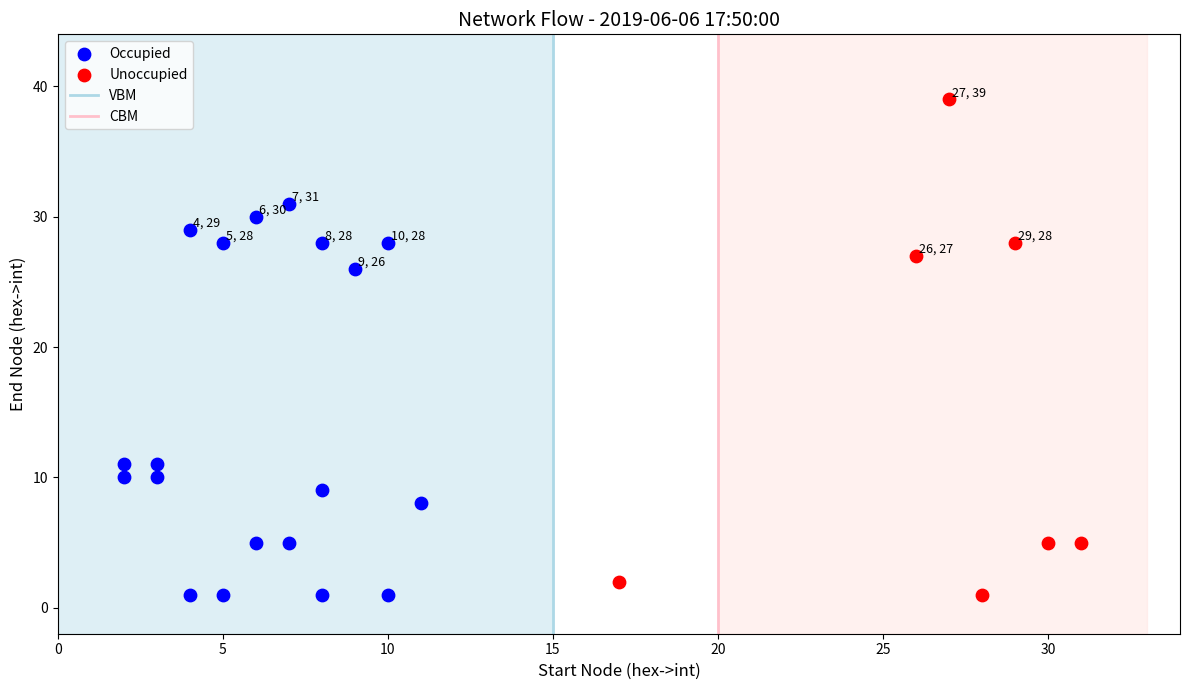

Which series contains the highest Y value?

Unoccupied